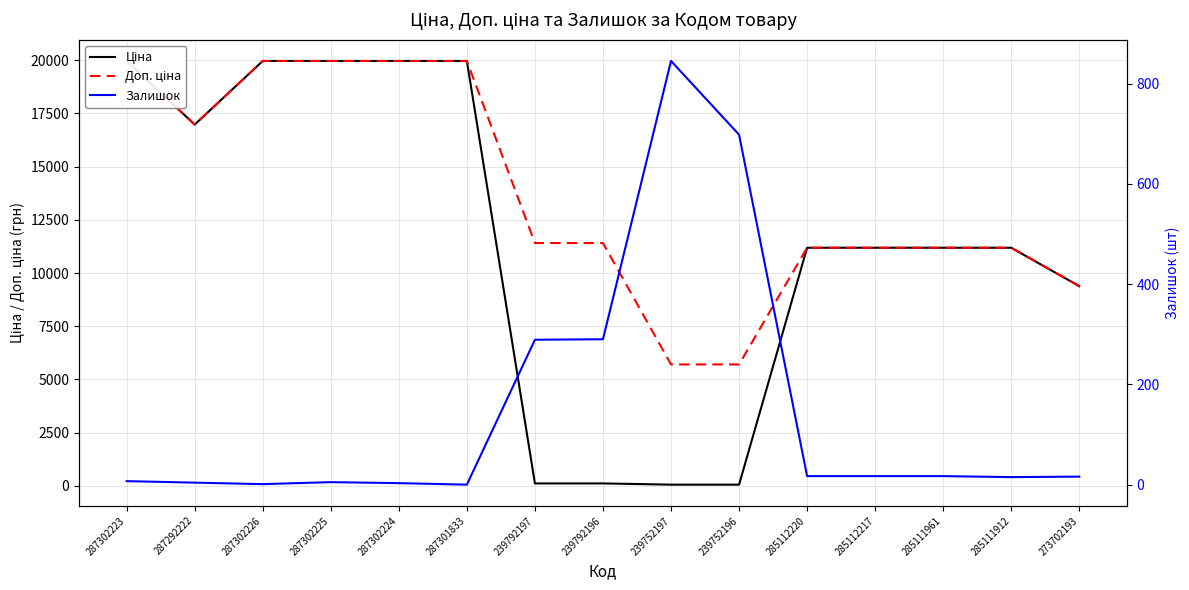

Is it true that Доп. ціна equals 5705.0 at 239752196?

True